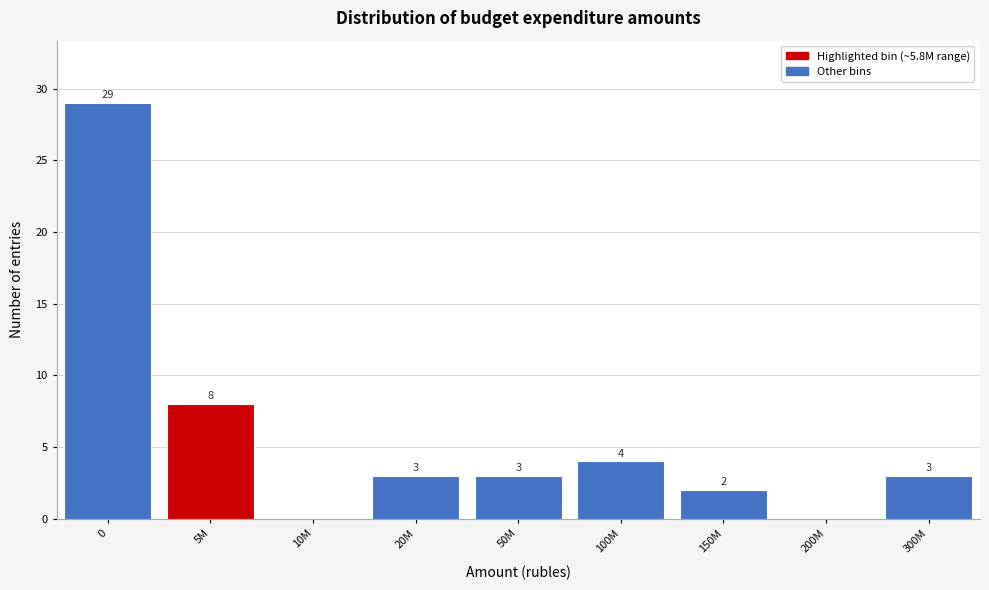

Reading left to right, extract all data points from this chart.

0=29	5M=8	10M=0	20M=3	50M=3	100M=4	150M=2	200M=0	300M=3